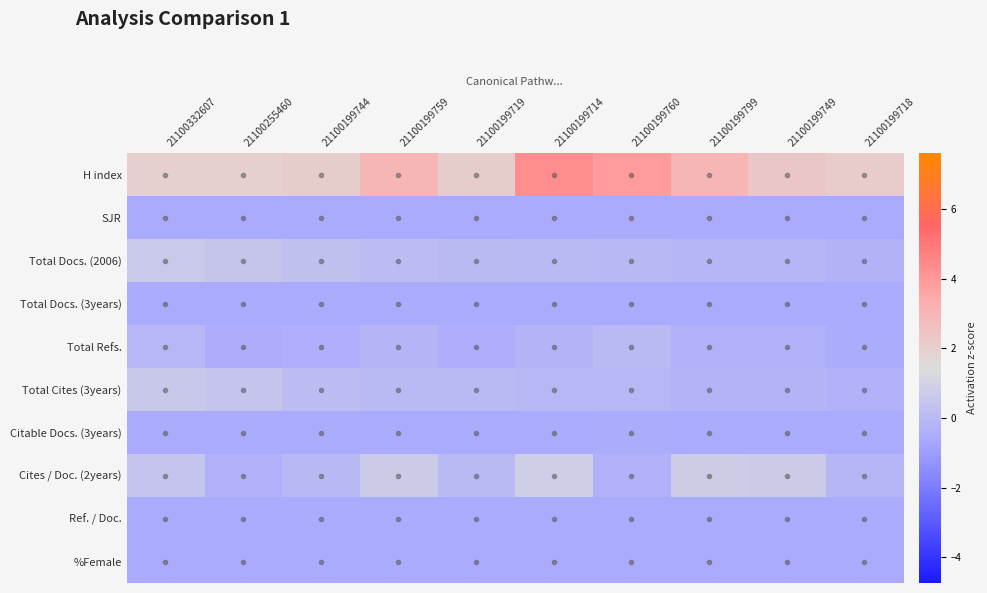

What is the difference between the highest and lowest values at 21100199760?

4.5